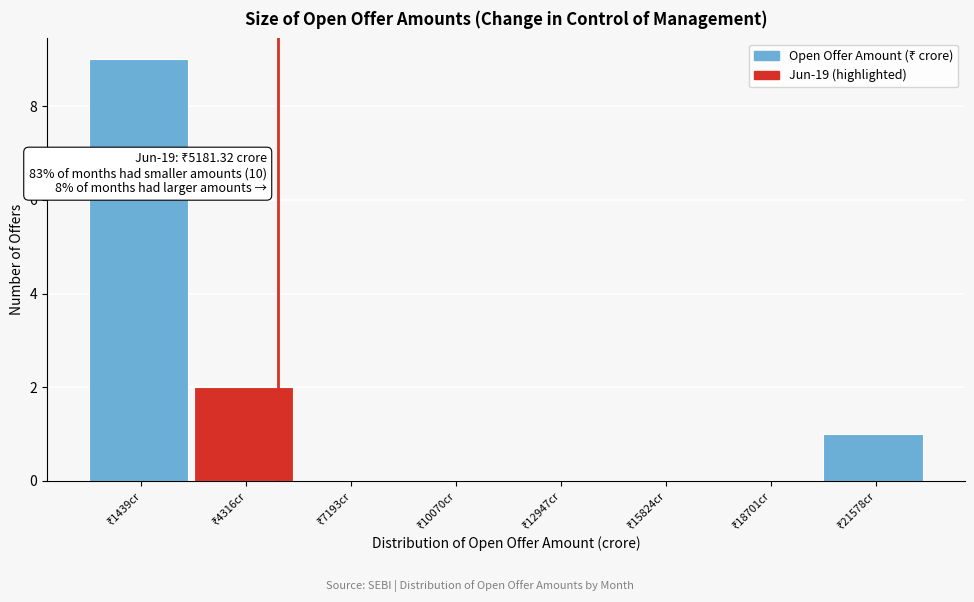

Which range on the x-axis has the tallest bar?

0 to 3000